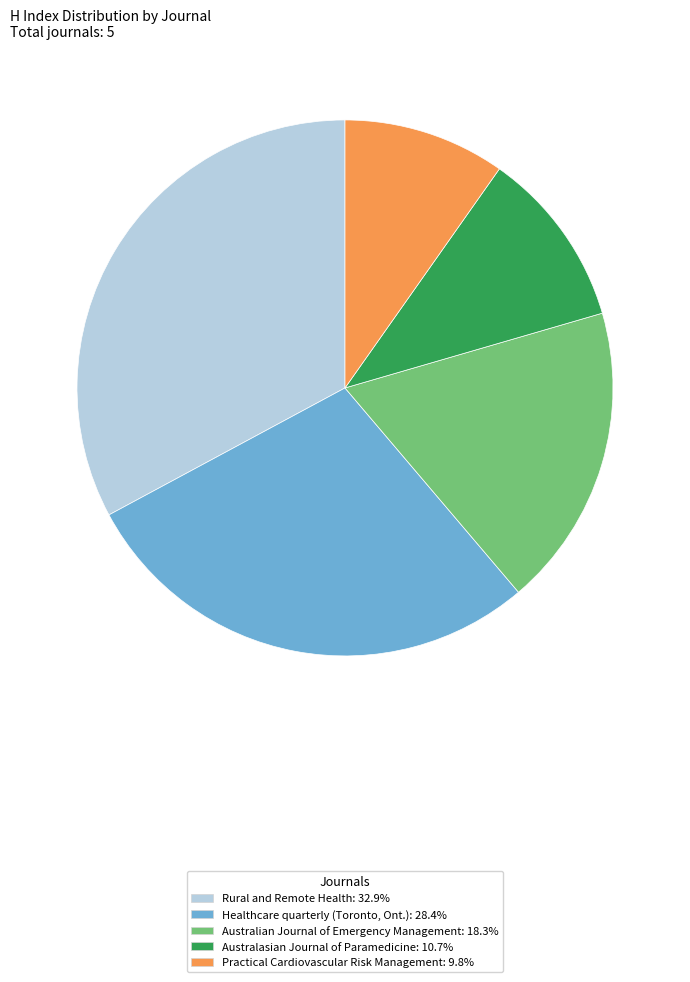

Is it true that Australian Journal of Emergency Management is 18% of the pie?

True